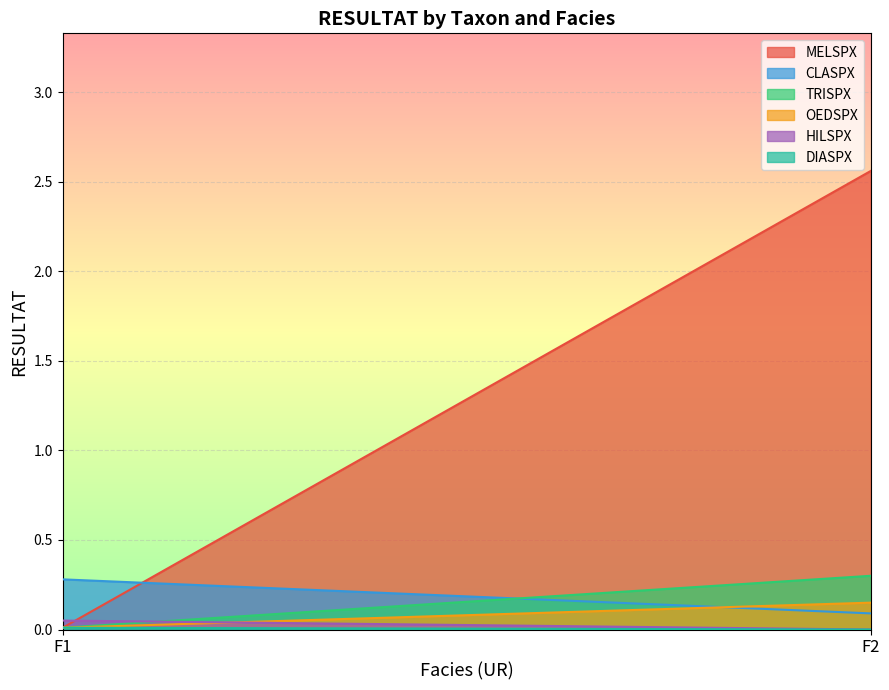

Rank the series at F2 from highest to lowest value.

MELSPX, TRISPX, OEDSPX, CLASPX, HILSPX, DIASPX